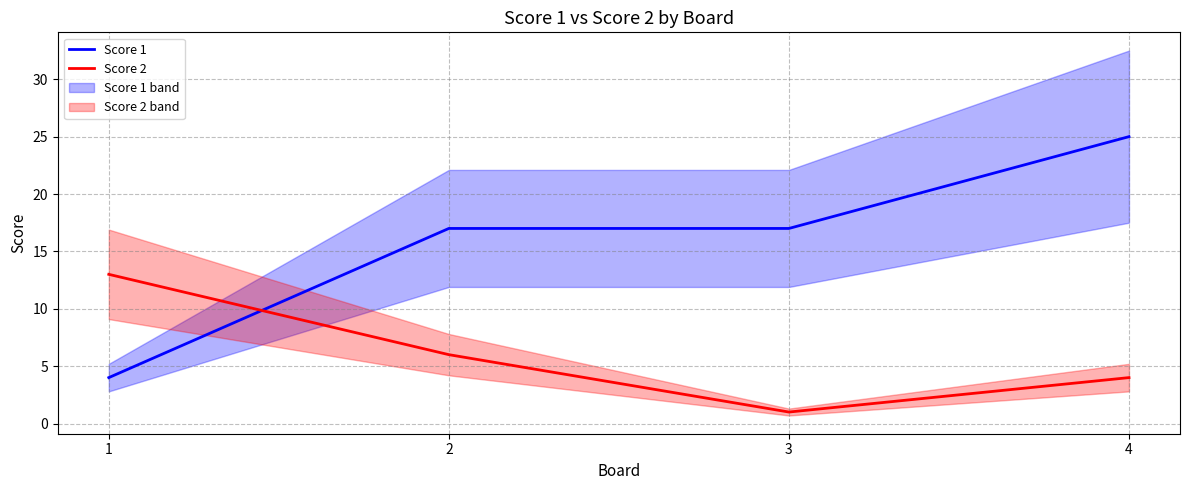

What is the value of the Score 2 point at the 1st from the left?

13